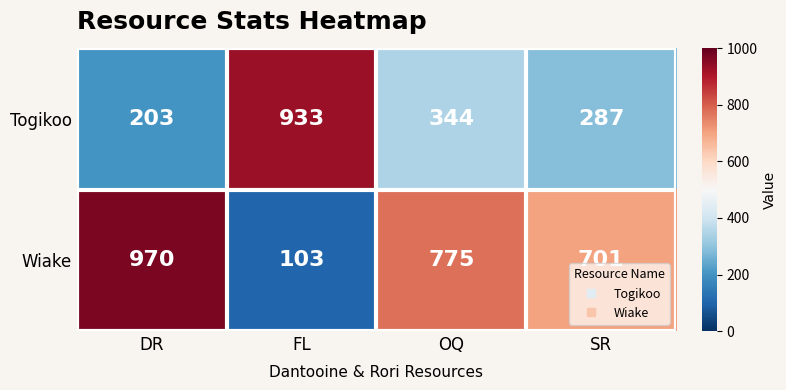

How many categories are shown in the chart?

4